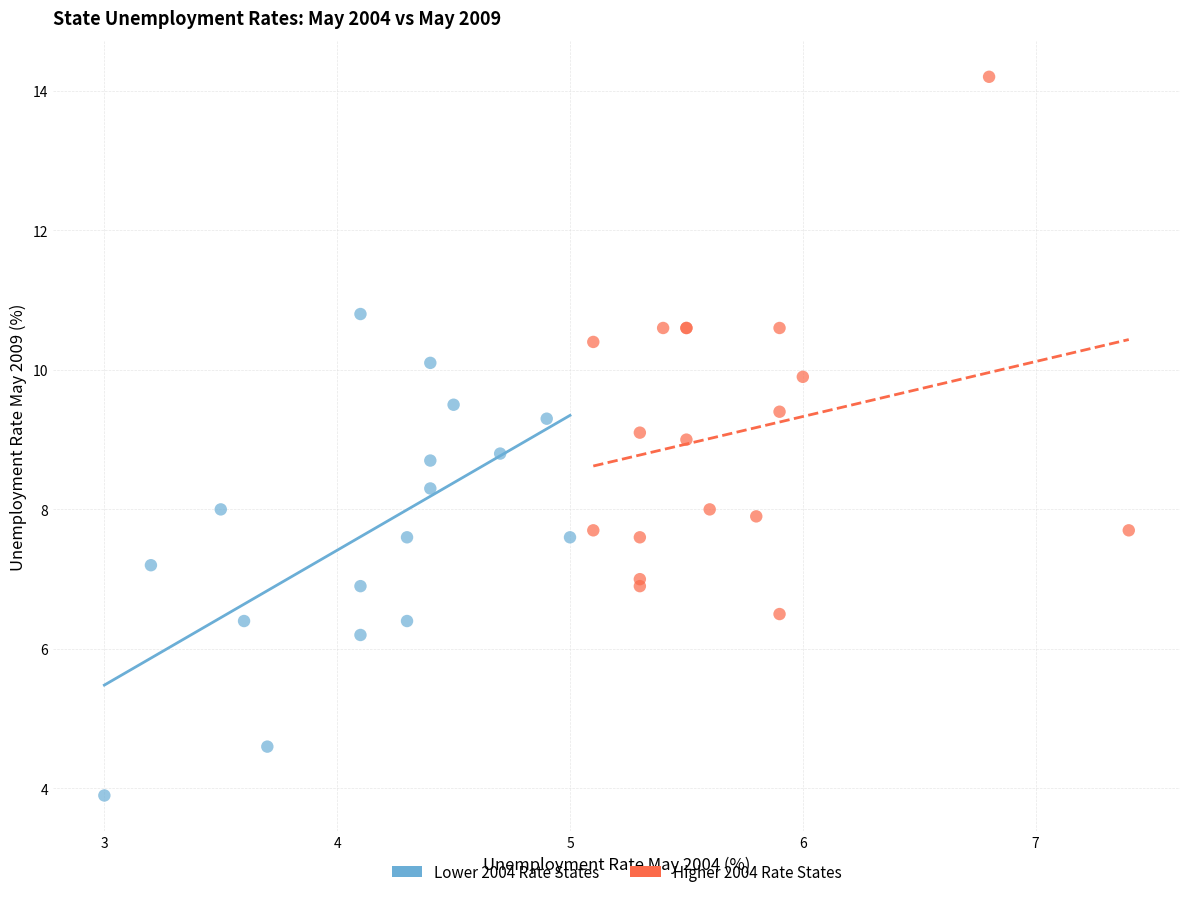

Which series contains the highest Y value?

Higher 2004 Rate States